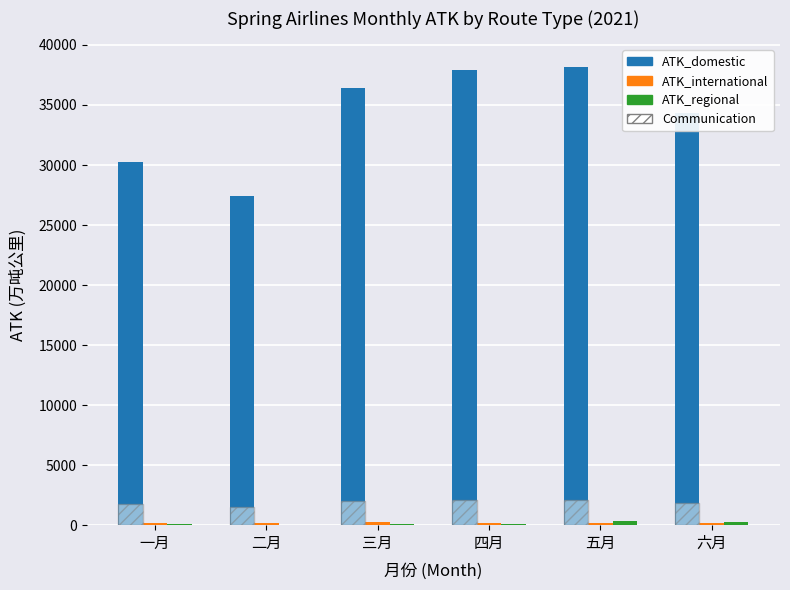

What is the maximum value for ATK_domestic?

38161.2